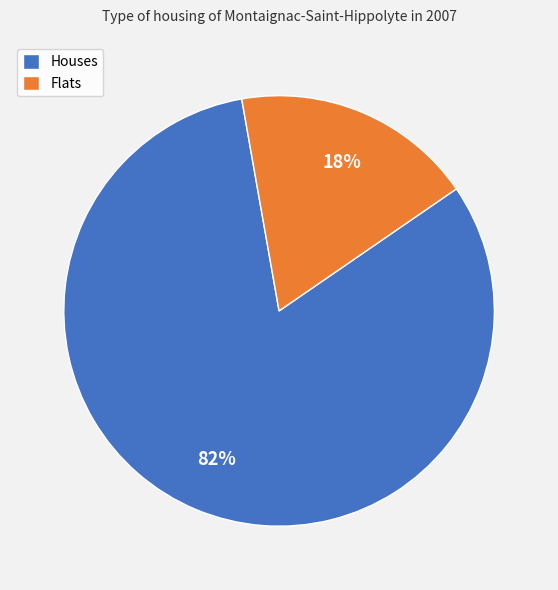

Is Houses the majority of the pie?

Yes